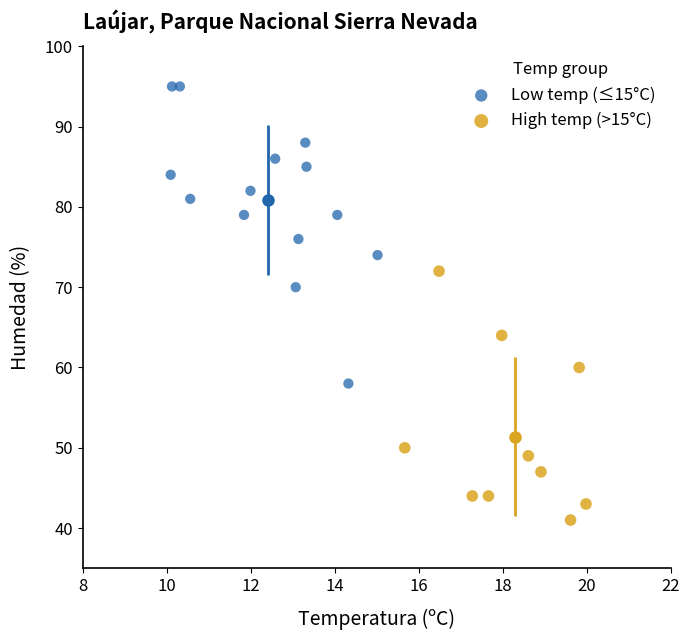

Which series reaches the minimum Y coordinate?

High temp (>15°C)